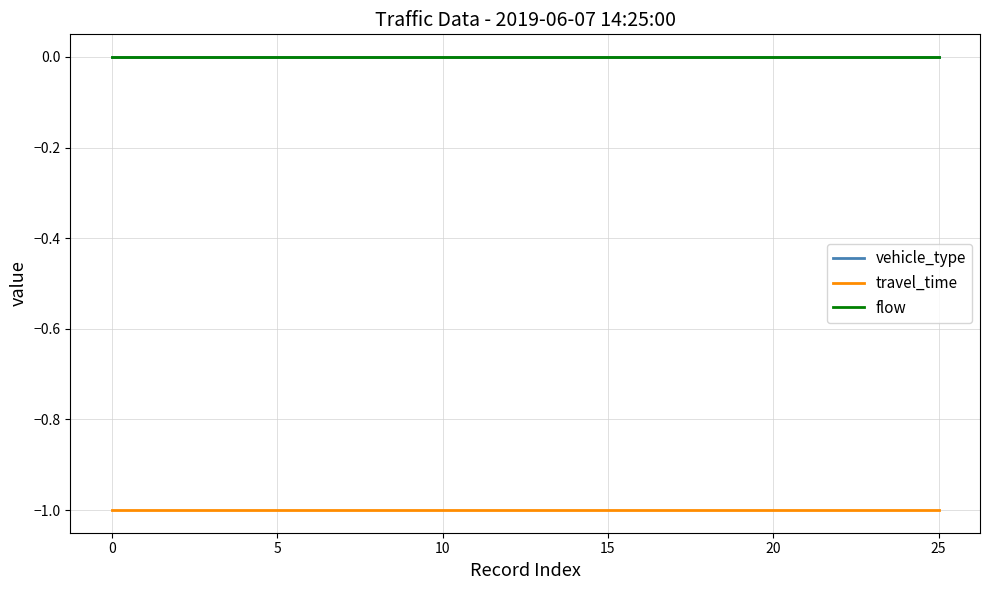

Does the chart have visible grid lines?

Yes